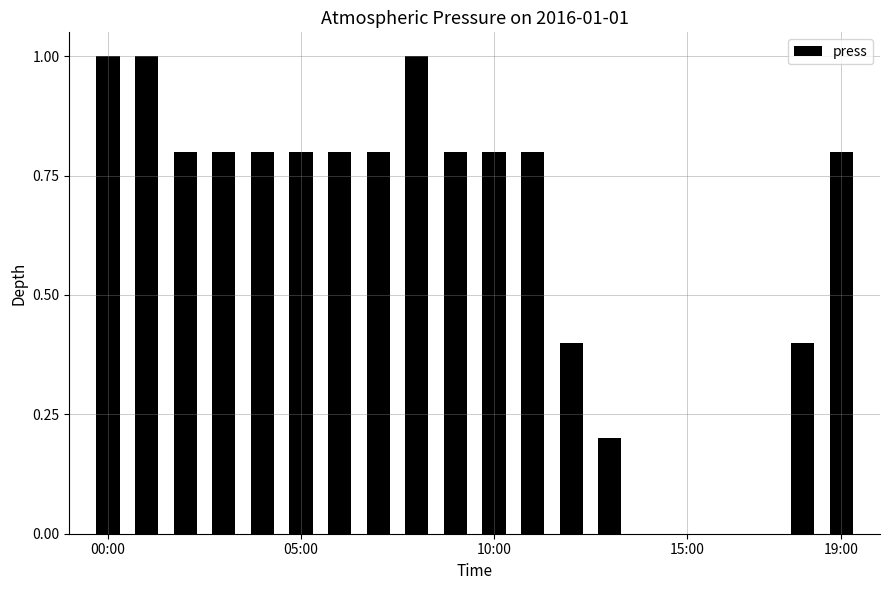

What is the average value?

0.6